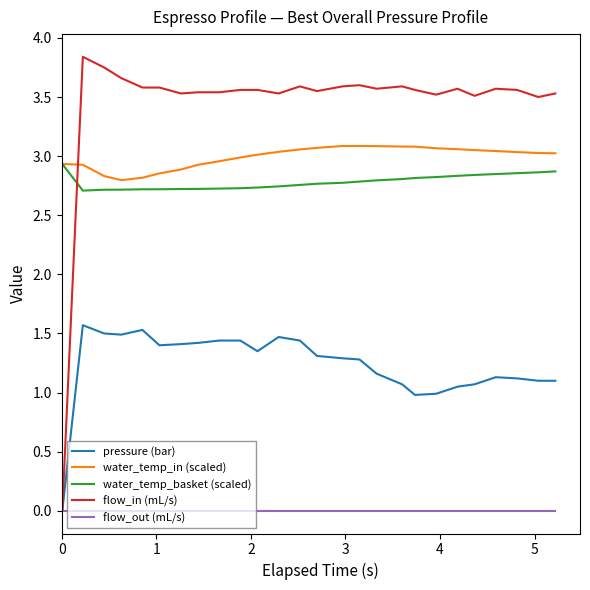

How many intersections are there between flow_in (mL/s) and water_temp_basket (scaled)?

1